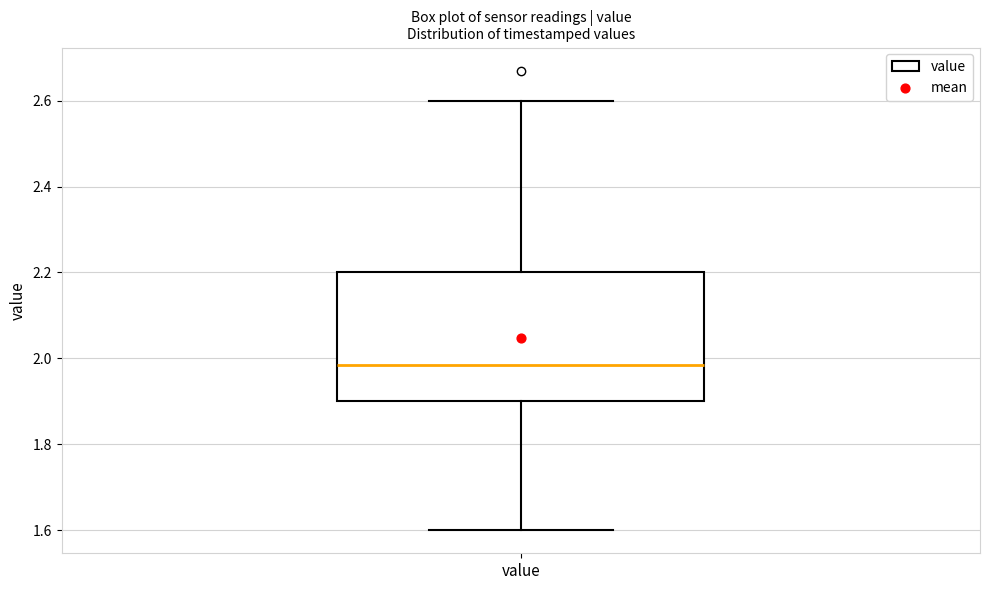

Where does the upper whisker of the box for value end on the y-axis? The values are not printed on the chart, so give them approximately, as read against the axis.

2.60